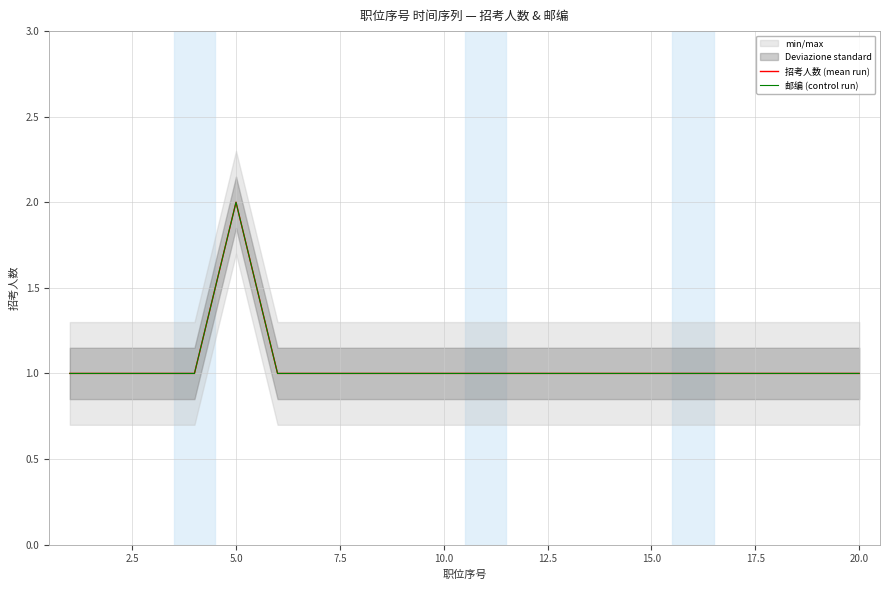

How many data points does each series have?

20